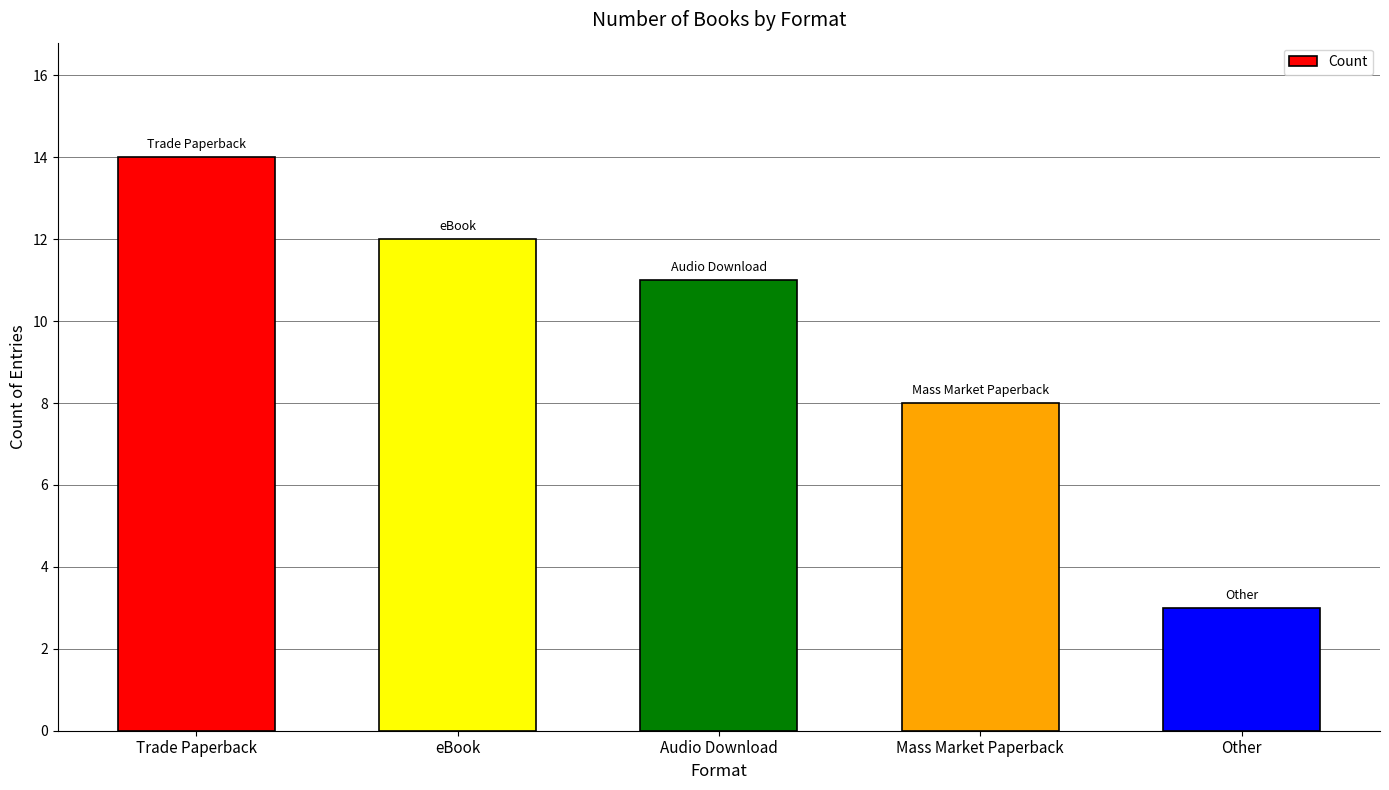

The value at Other is 5. True or false?

False